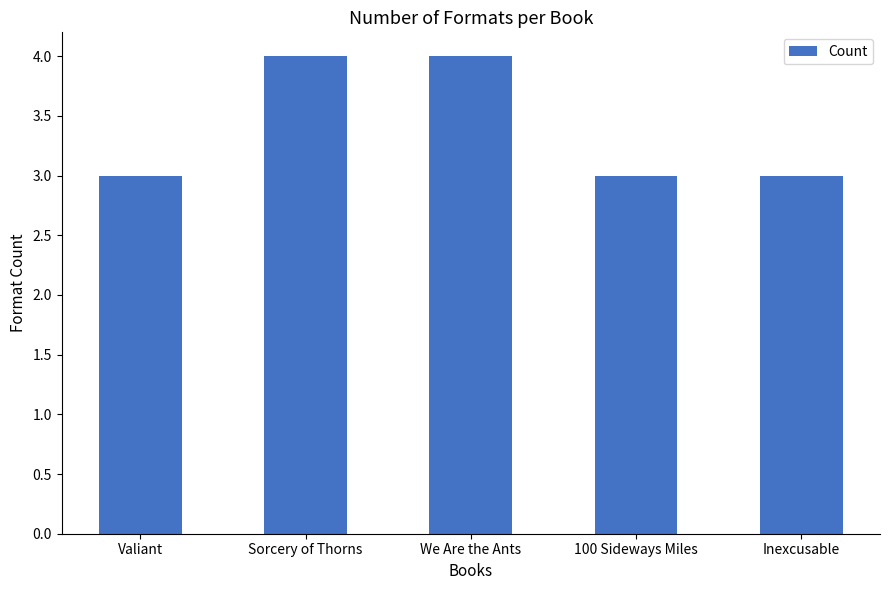

What is the smallest value displayed?

3